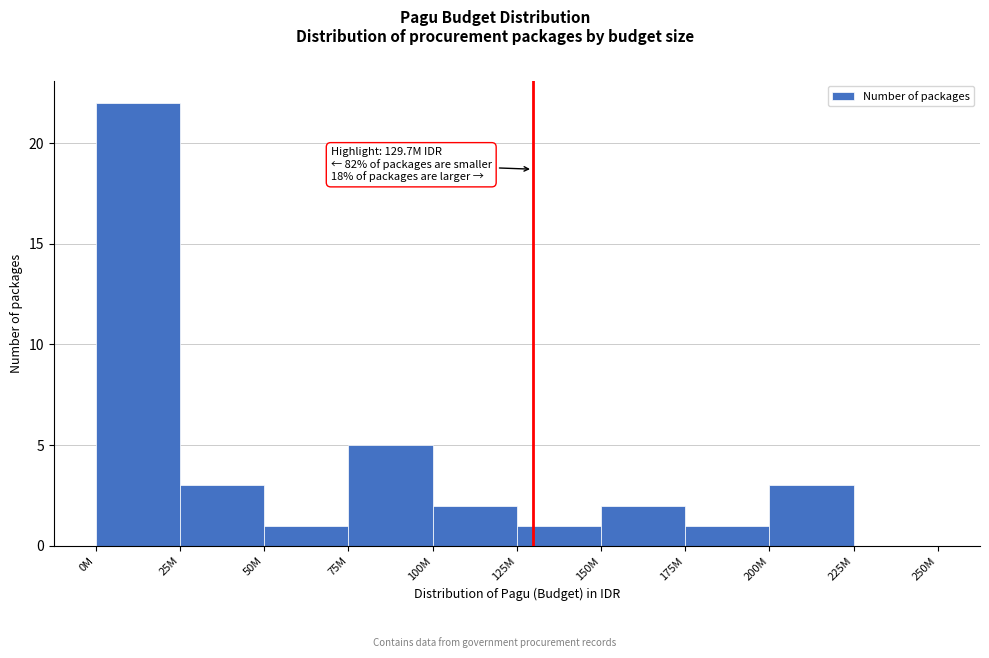

Reading left to right, list all the values displayed in this chart.

0M=22	25M=3	50M=1	75M=5	100M=2	125M=1	150M=2	175M=1	200M=3	225M=0